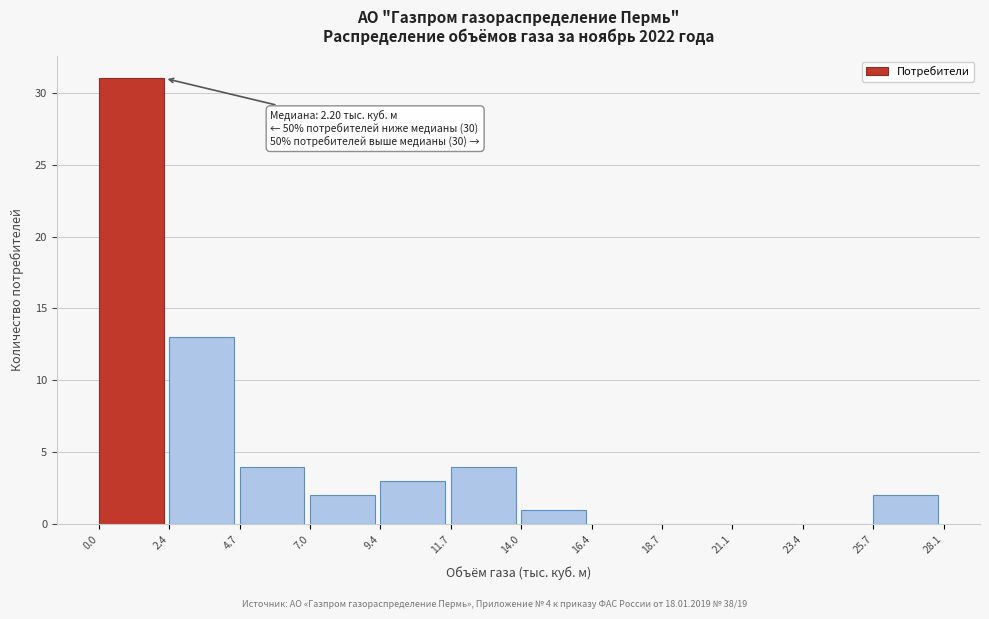

Over which range of the x-axis is the bar tallest?

0.0 to 2.4